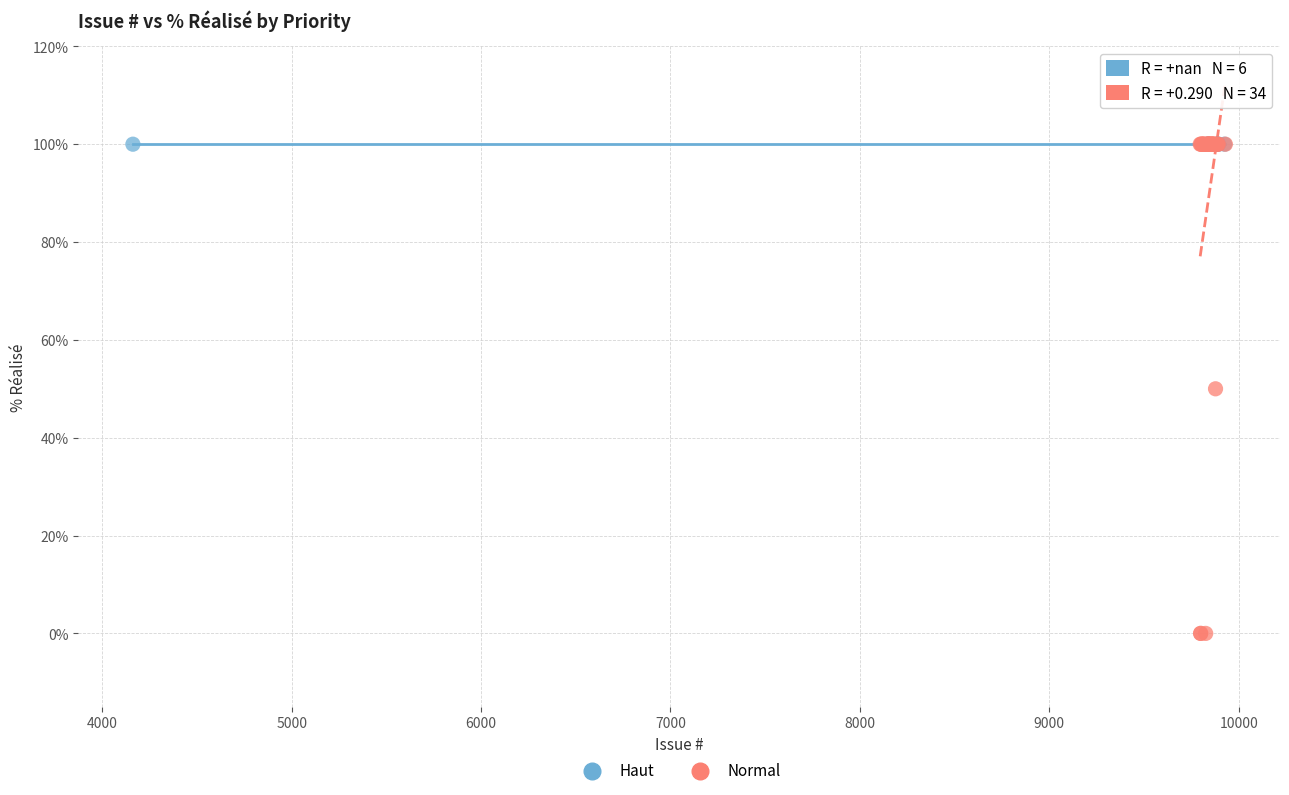

Which series reaches the minimum Y coordinate?

Normal